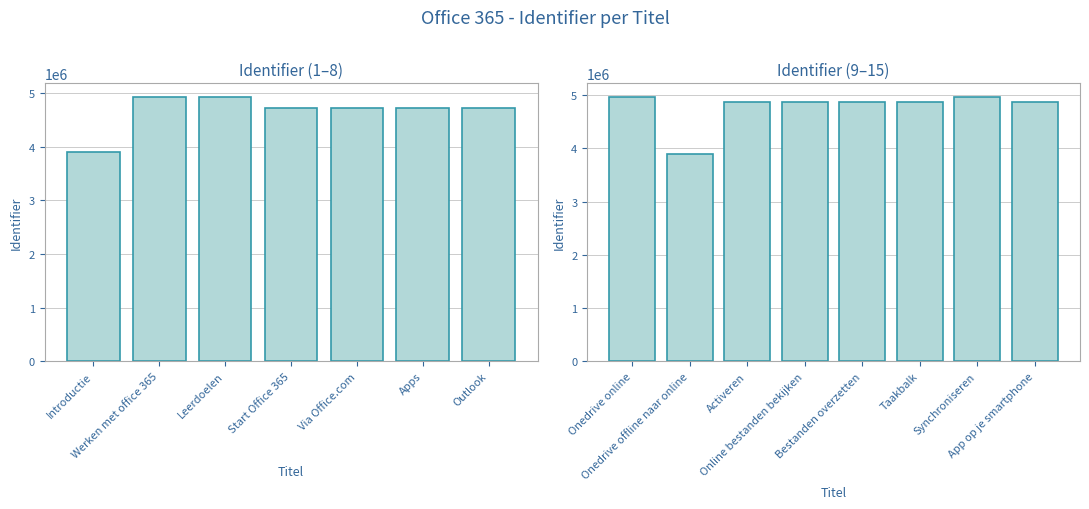

Are the bars horizontal?

No